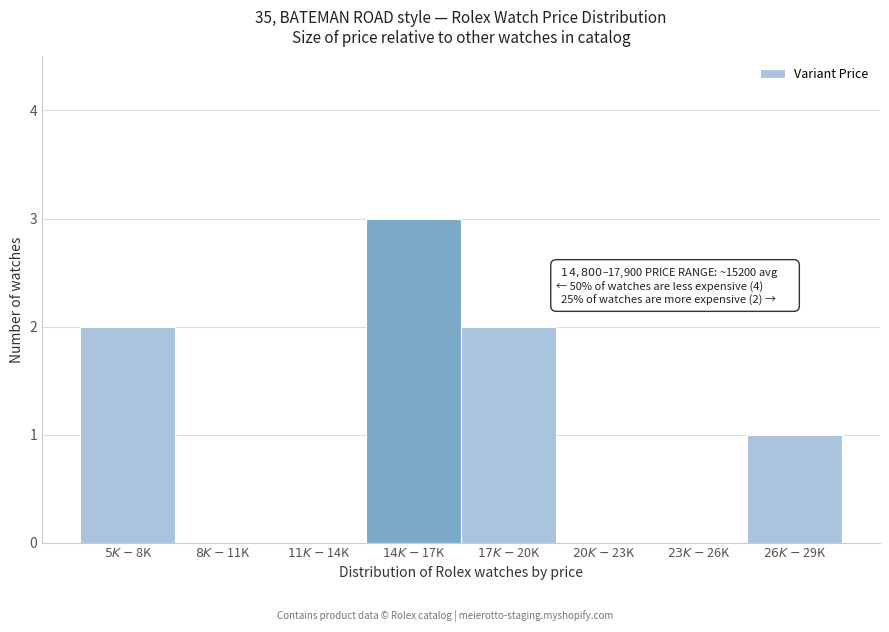

What is the greatest value displayed?

3